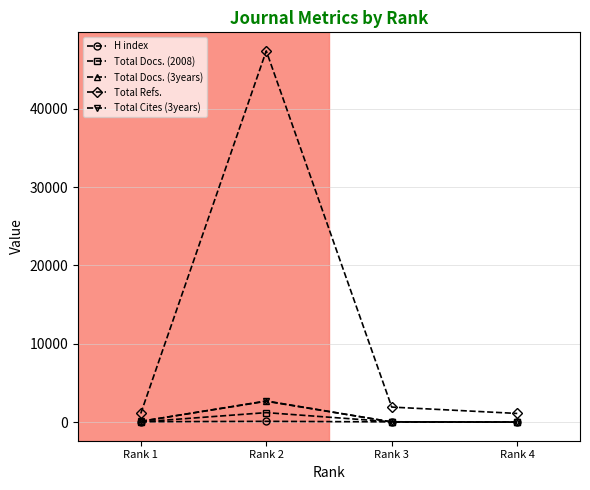

The value of Total Cites (3years) at Rank 1 is 108. True or false?

True